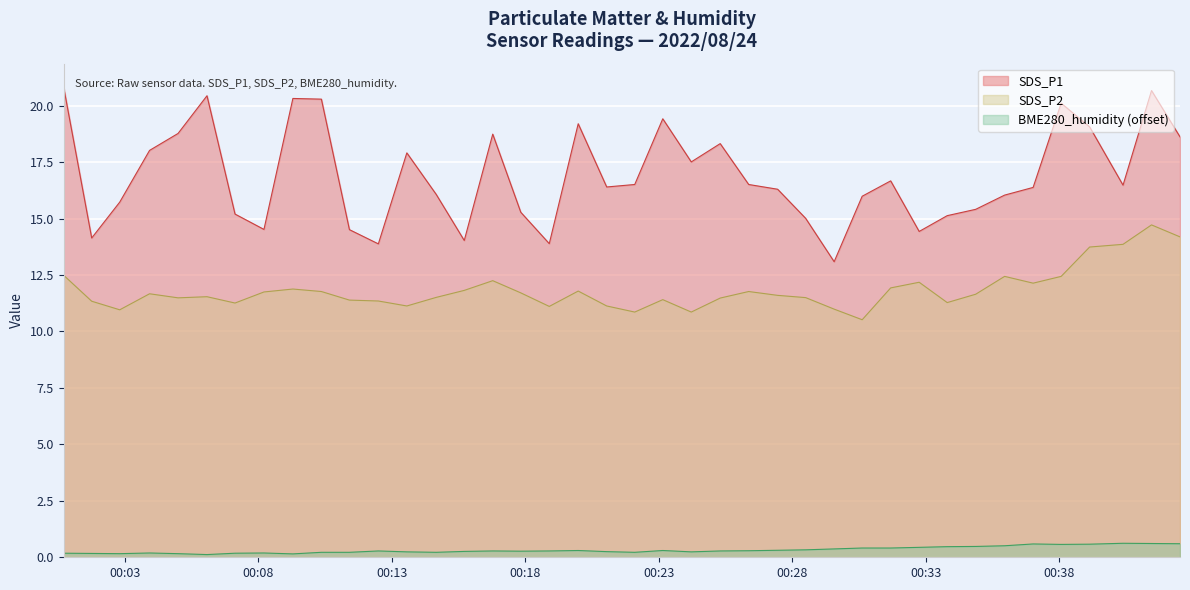

What position from the right is 2022/08/24 00:38:04?

5